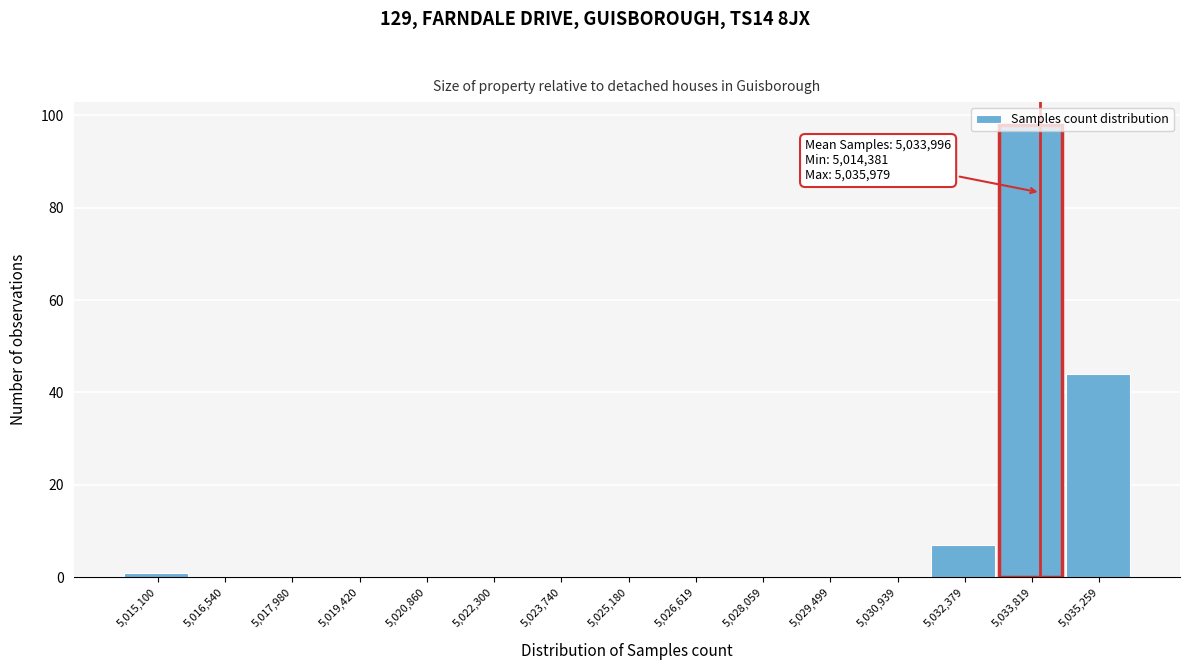

Which range on the x-axis has the tallest bar?

5033000 to 5034600